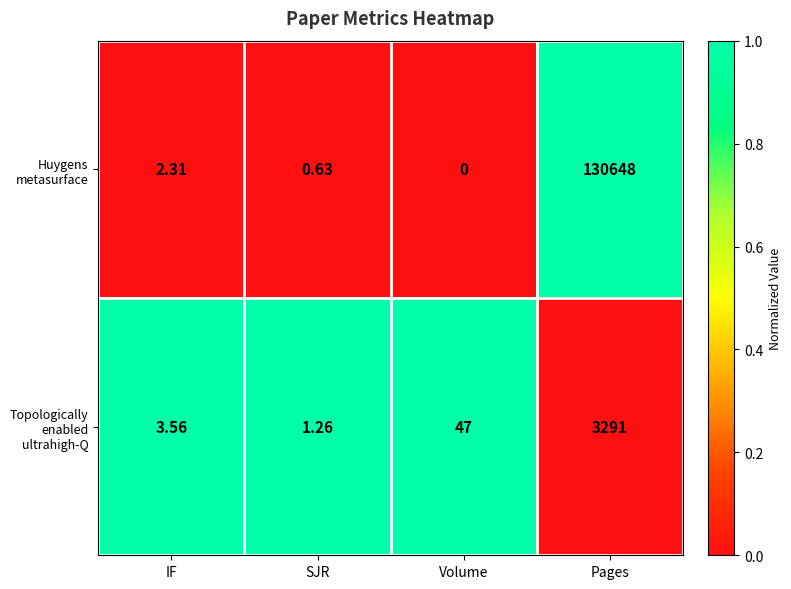

At which label does Huygens metasurface reach its minimum?

Volume